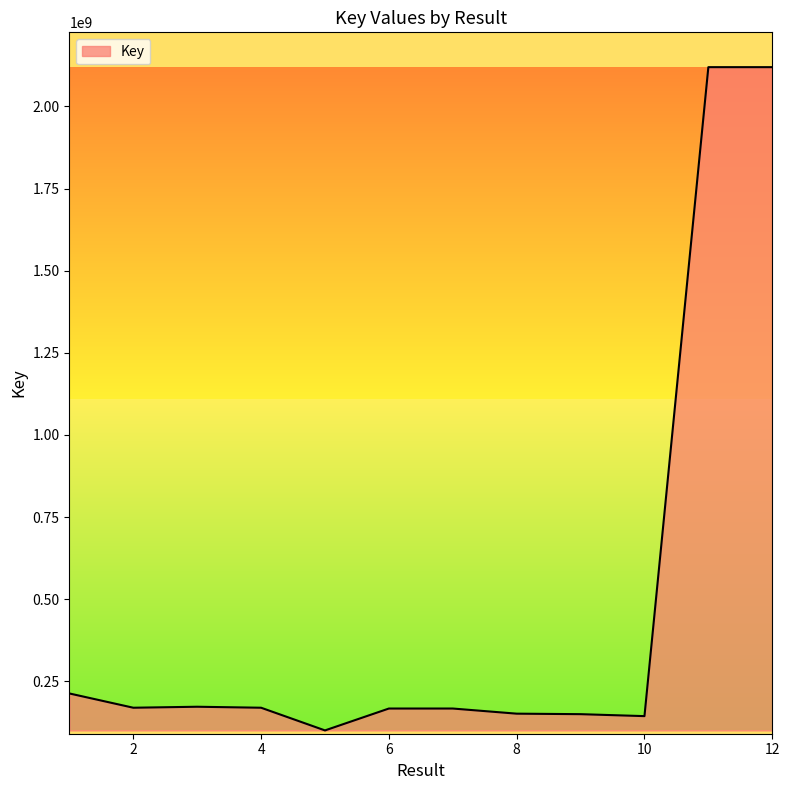

What is the smallest value displayed?

100835124